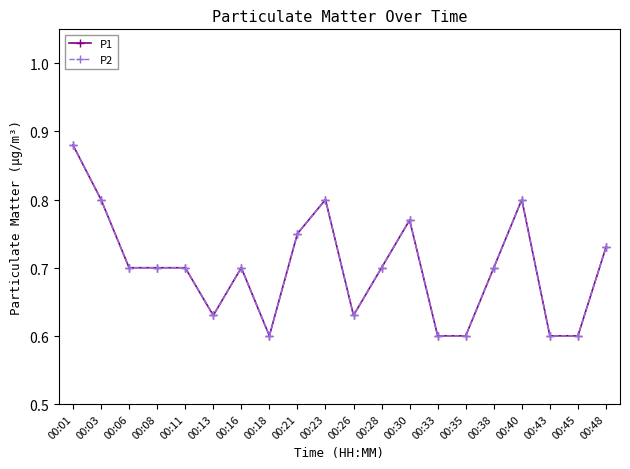

List the series in order of their peak value, highest first.

P1, P2